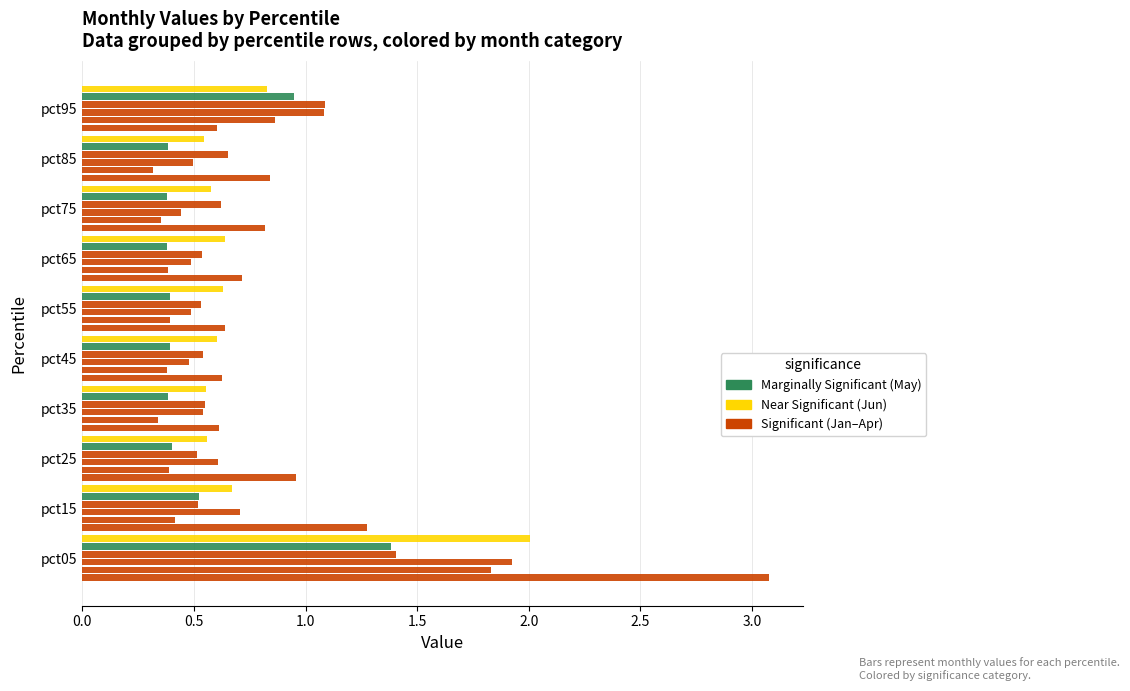

How many distinct data groups are displayed?

6